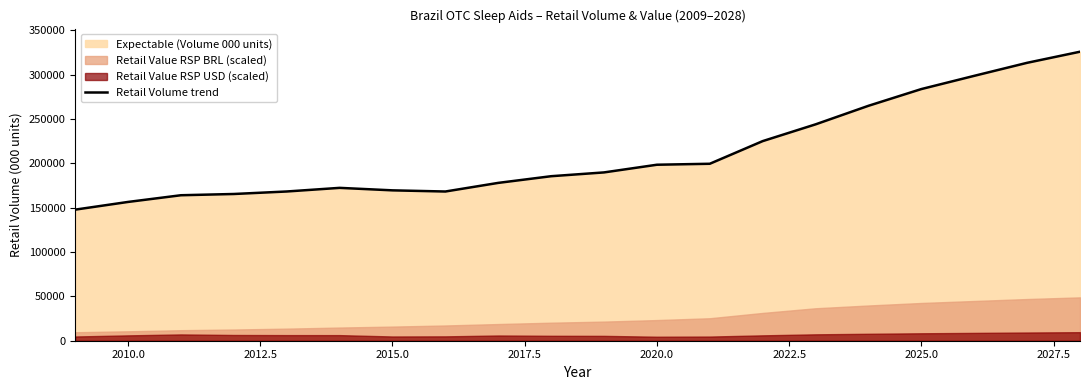

What is the minimum value for Retail Volume trend?

147847.0